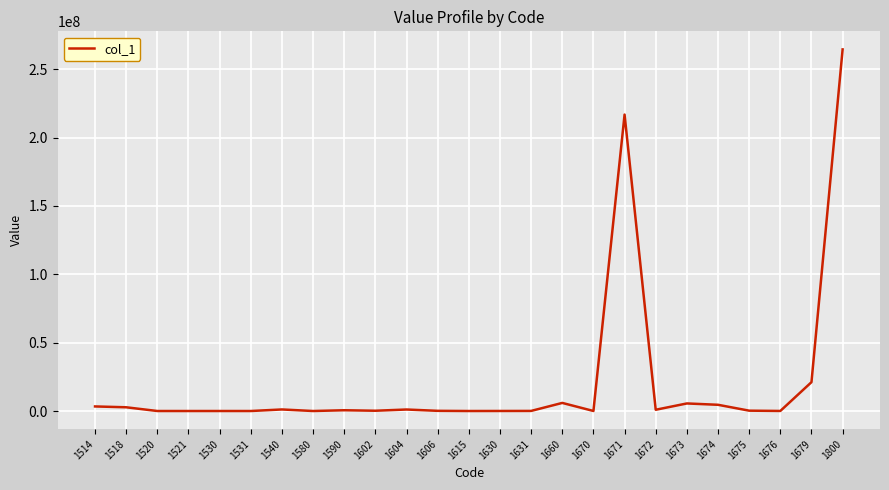

At which label does the data first exceed 252658?

1514